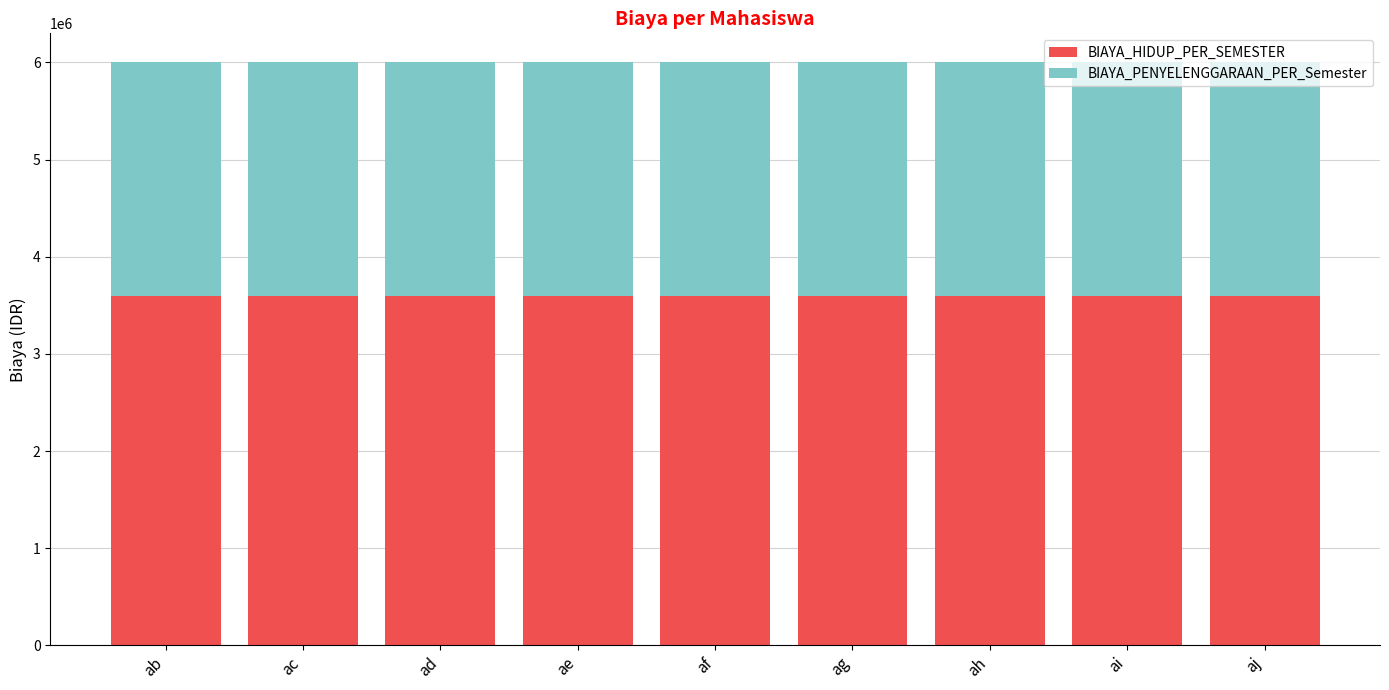

What value does the BIAYA_HIDUP_PER_SEMESTER series have at ac?

3600000